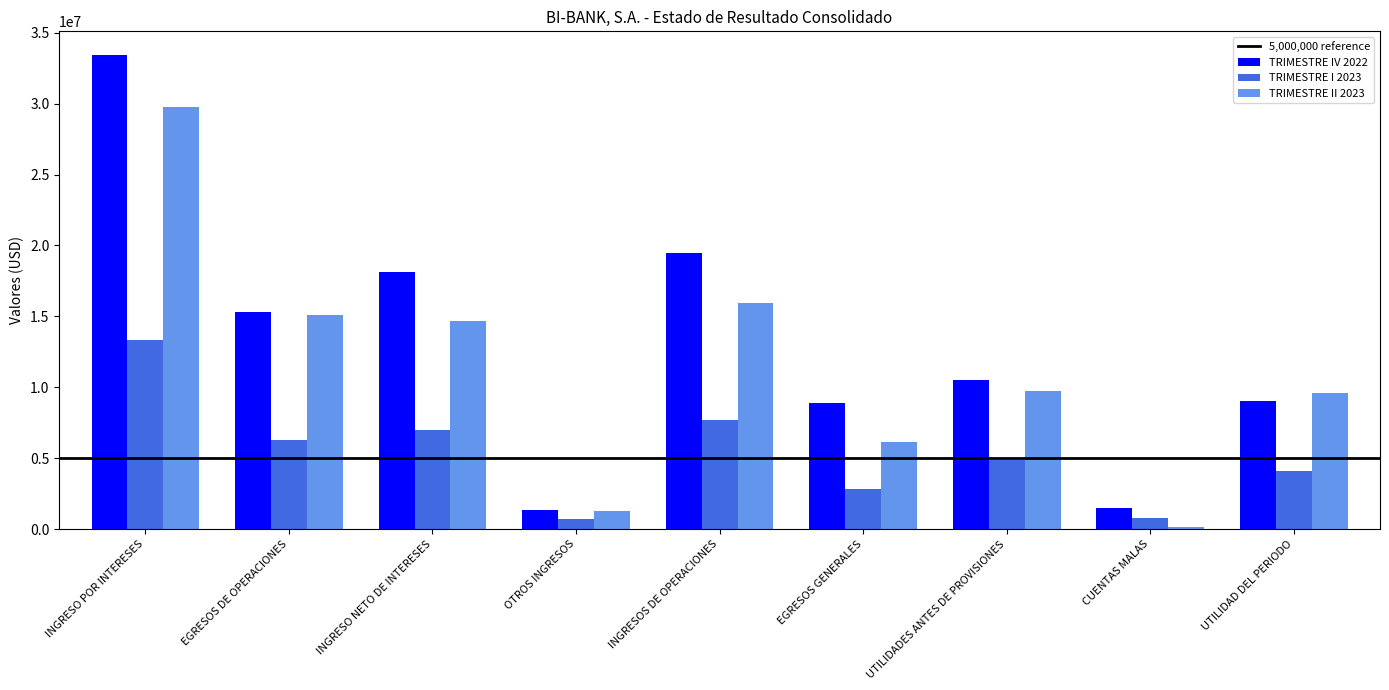

Are the bars grouped side by side (vs. stacked)?

Yes